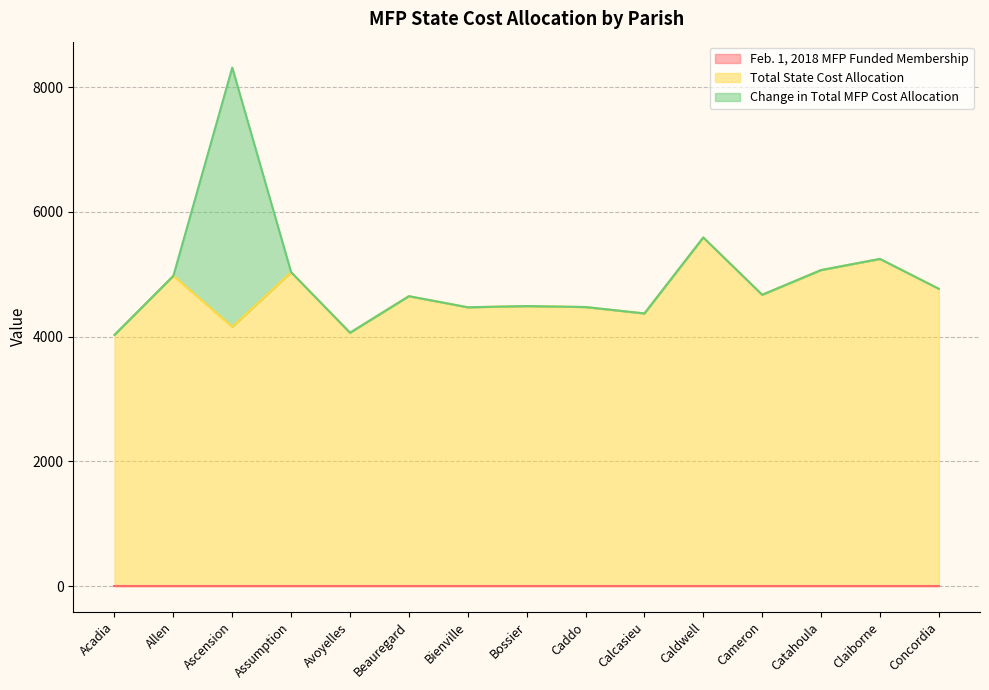

Reading left to right, what are all the values shown in this chart?

Feb. 1, 2018 MFP Funded Membership: 0.0	0.0	0.0	0.0	0.0	0.0	0.0	0.0	0.0	0.0	0.0	0.0	0.0	0.0	0.0
Total State Cost Allocation: 4026.3	4973.3	4156.1	5031.4	4061.3	4646.9	4469.2	4488.5	4473.0	4370.3	5588.5	4669.9	5065.7	5244.7	4765.7
Change in Total MFP Cost Allocation: 0.0	0.0	4156.0	0.0	0.0	0.0	0.0	0.0	0.0	0.0	0.0	0.0	0.0	0.0	0.0